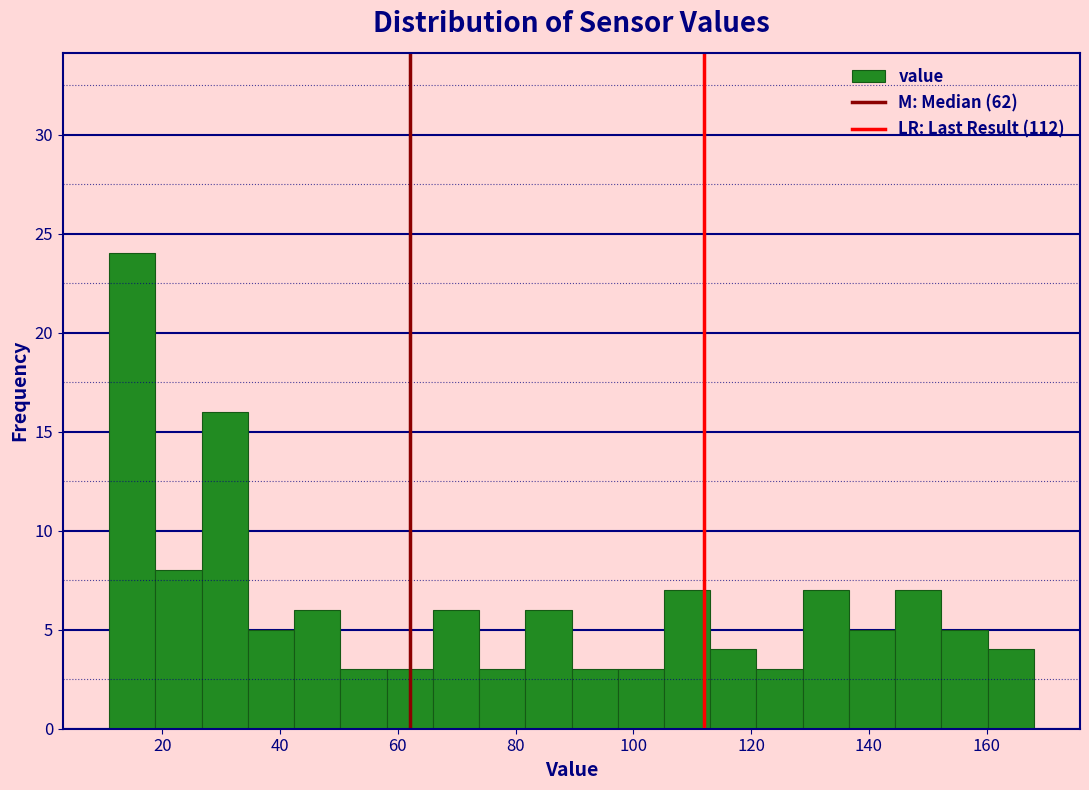

Around what value on the x-axis is the tallest bar? Give the approximate position of its centre, as read against the axis.

14